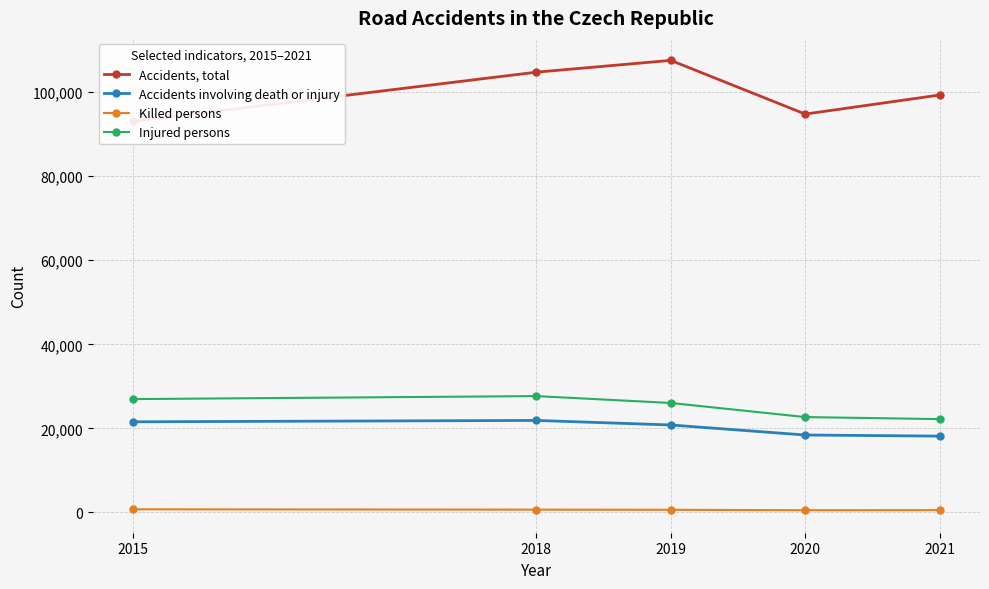

Rank the categories by Injured persons value from highest to lowest.

2018, 2015, 2019, 2020, 2021